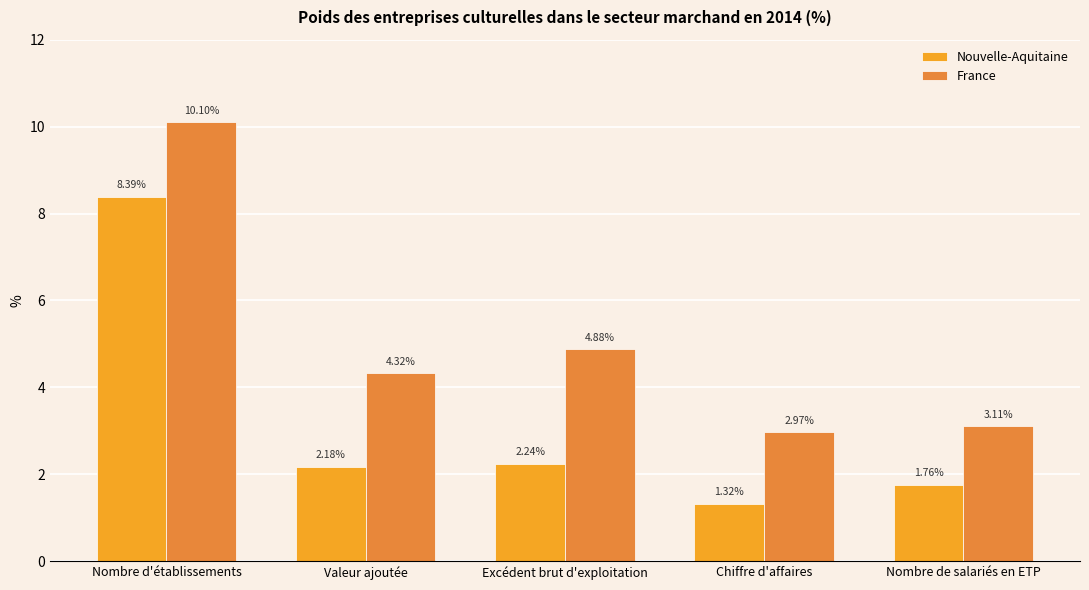

What are all the series names shown in the legend?

Nouvelle-Aquitaine, France